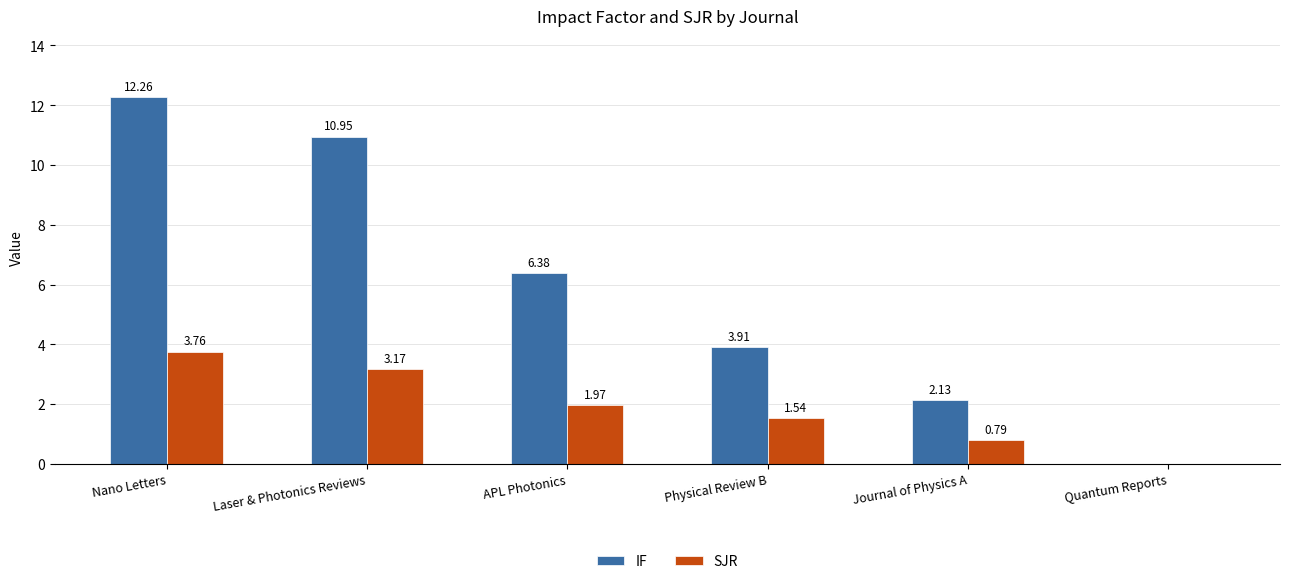

What is the total value across all series at Laser & Photonics Reviews?

14.1